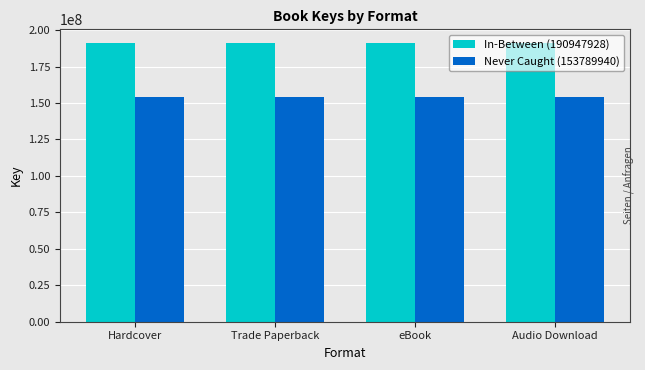

What is the sum of the In-Between (190947928) values at Trade Paperback and eBook?

381895856